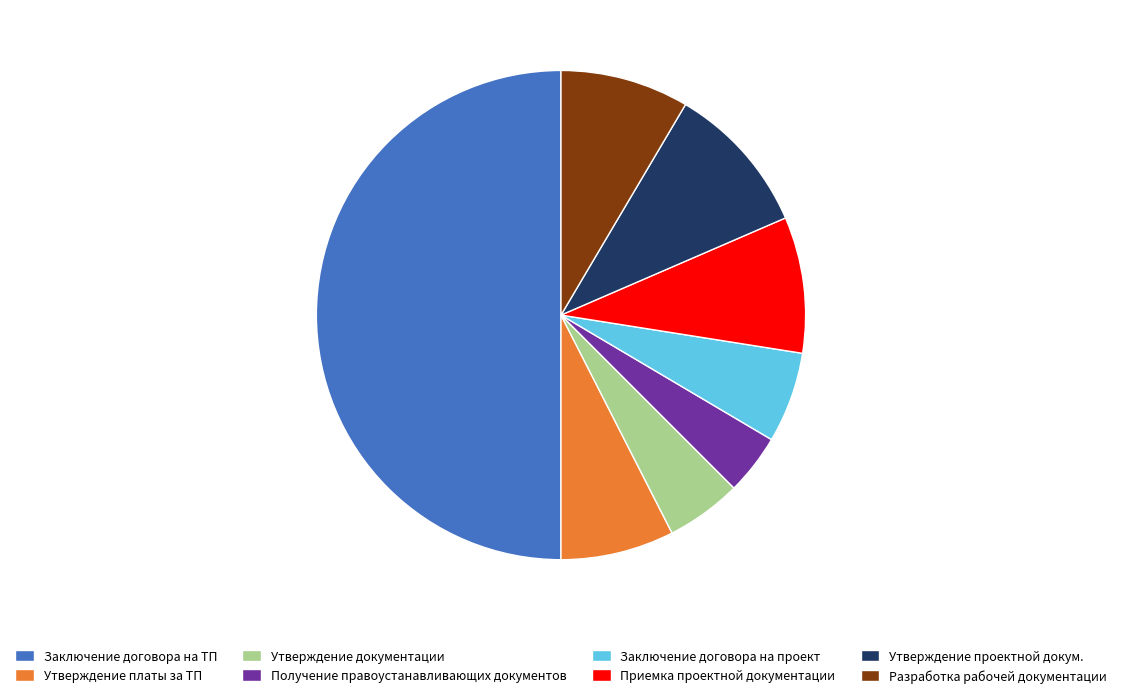

Approximately how many times larger is the value at Утверждение документации compared to Заключение договора на проект?

0.8